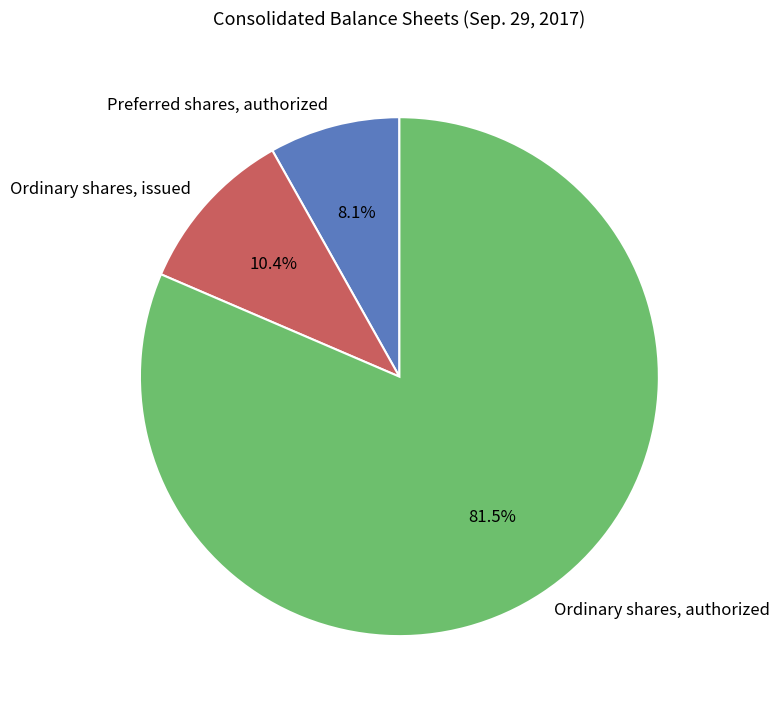

Between Ordinary shares, issued and Ordinary shares, authorized, which is larger?

Ordinary shares, authorized